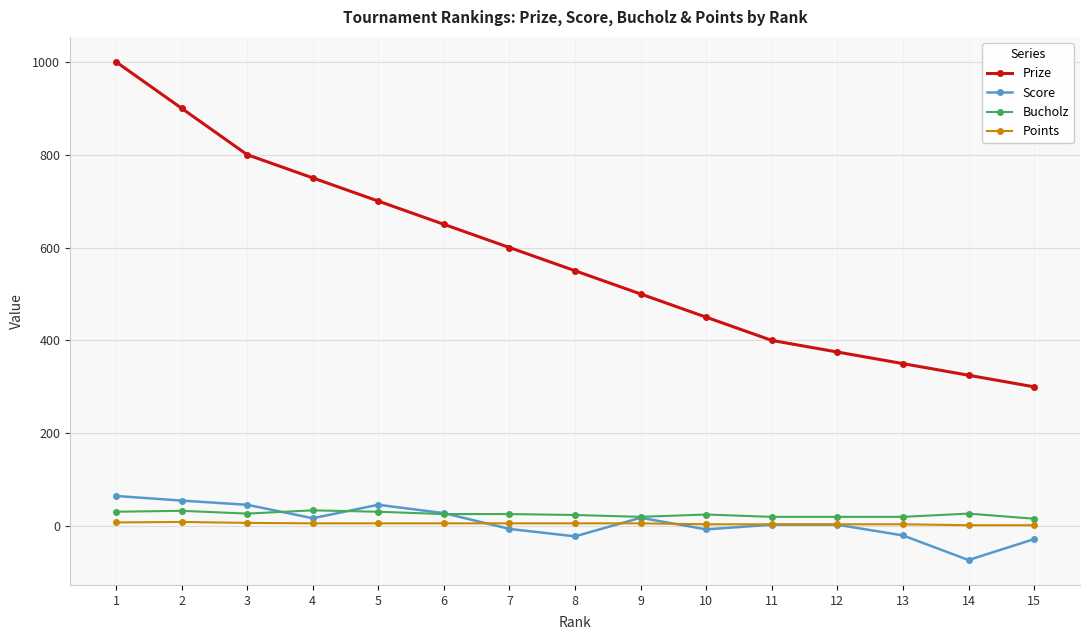

What is the approximate value of Bucholz at 12, to the nearest 5?

20